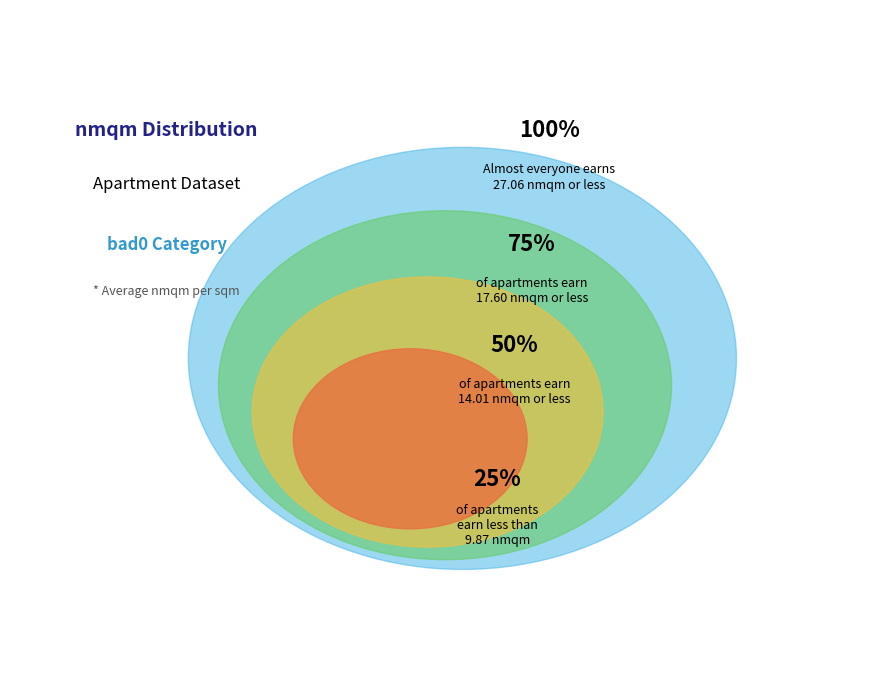

The 22 slice represents 10% of the pie. True or false?

False